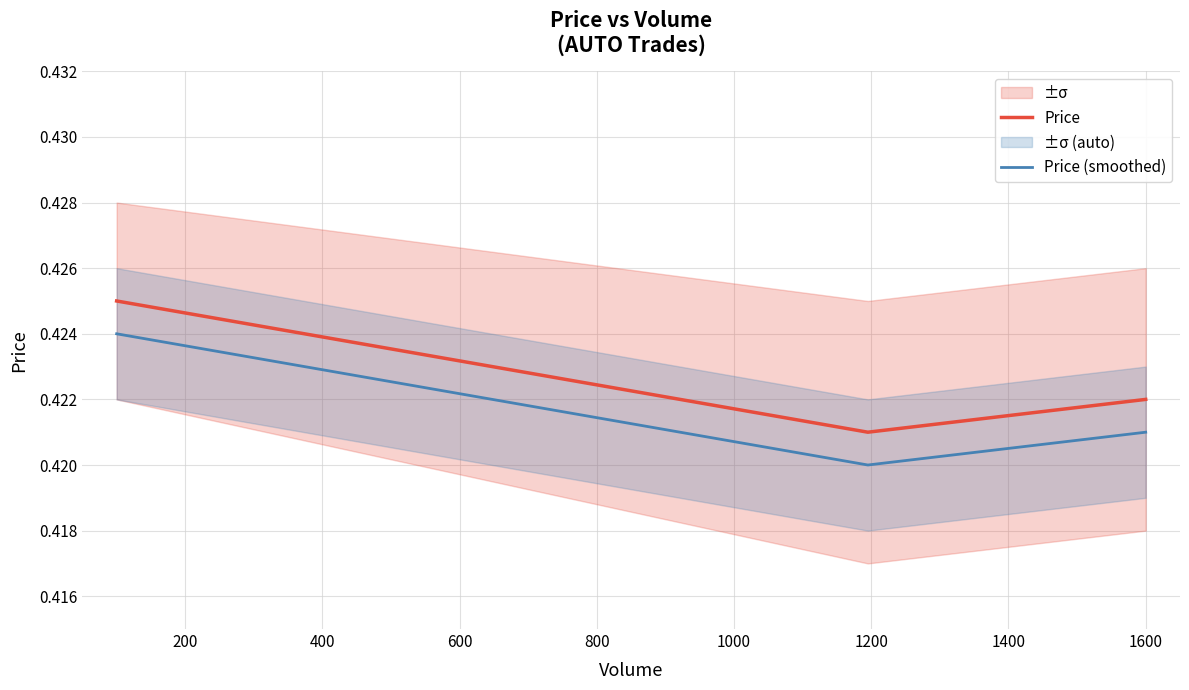

Which series has the widest spread of values?

Price